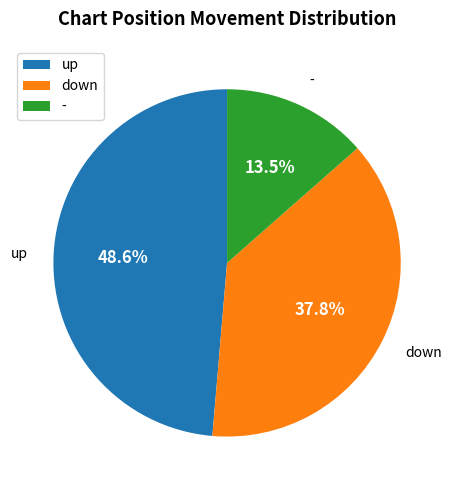

Which has a higher value, - or up?

up